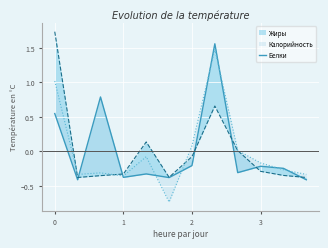

Reading left to right, transcribe all the data shown in this chart.

0.5	-0.4	0.8	-0.4	-0.3	-0.4	-0.2	1.6	-0.3	-0.2	-0.2	-0.4